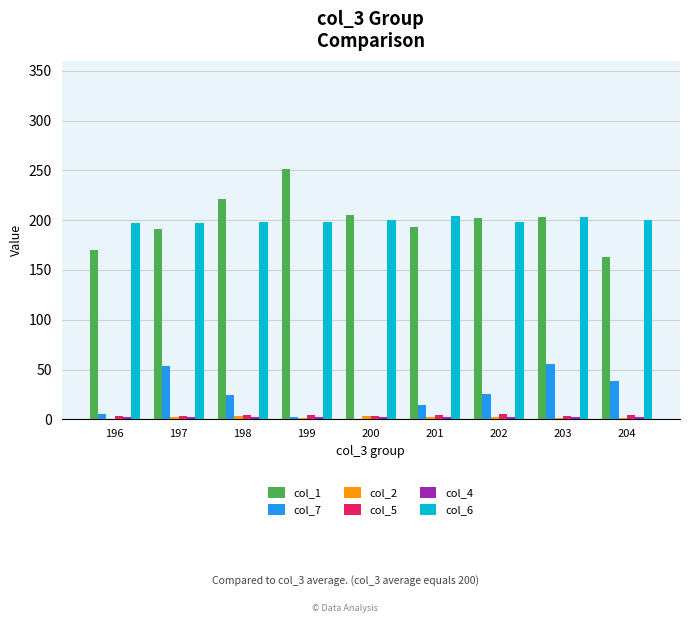

What is the average value of the col_2 series?

2.2